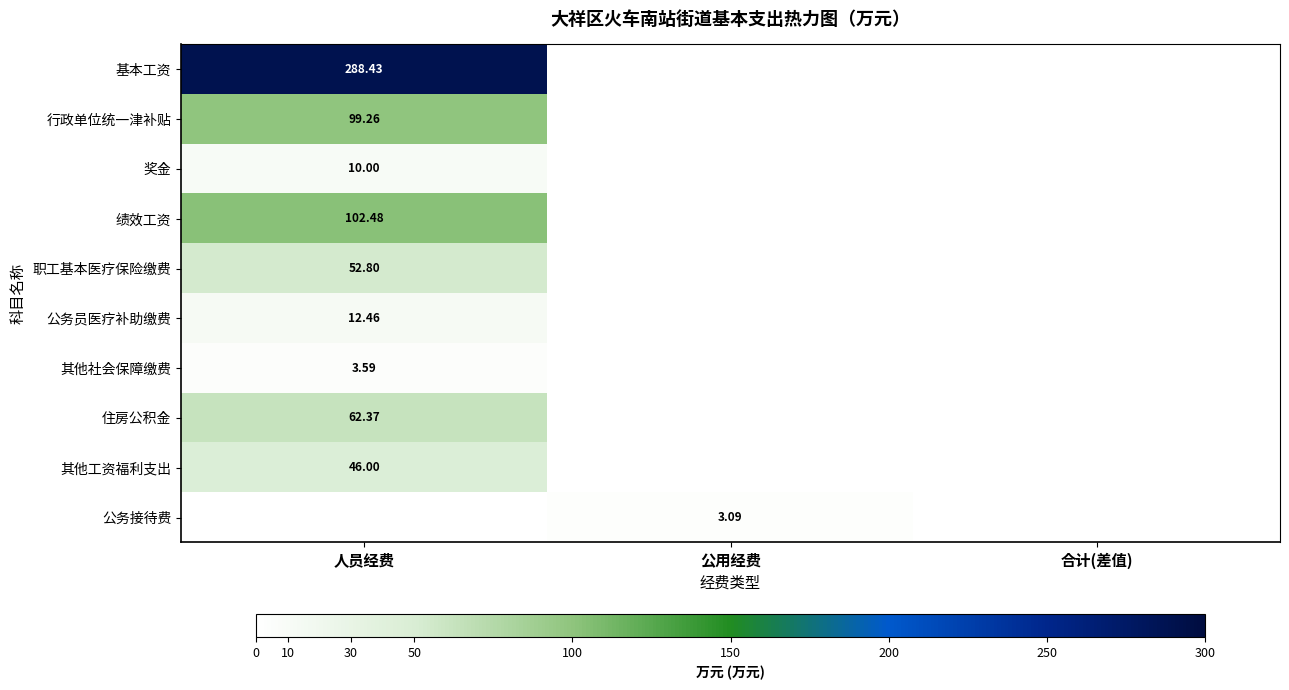

What is the maximum value shown in the chart?

288.4